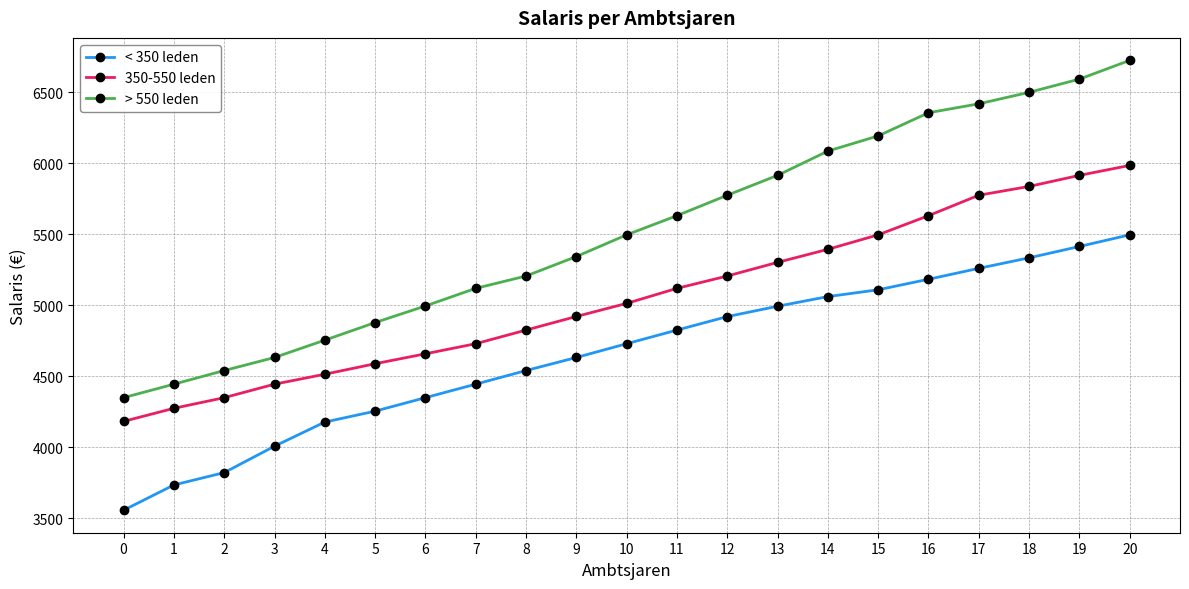

Between 3 and 14, which series saw the biggest shift?

> 550 leden